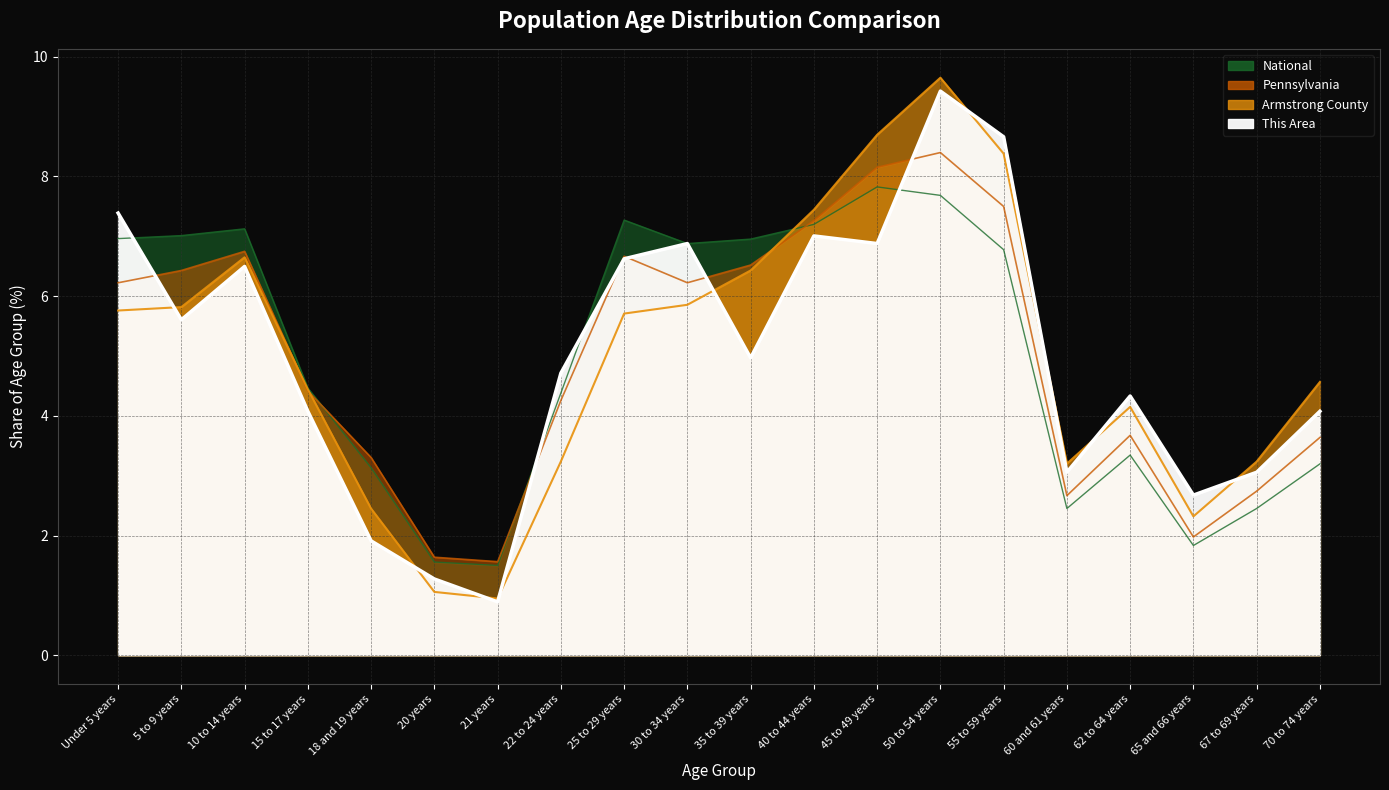

Does the chart display data point markers on the line(s)?

No